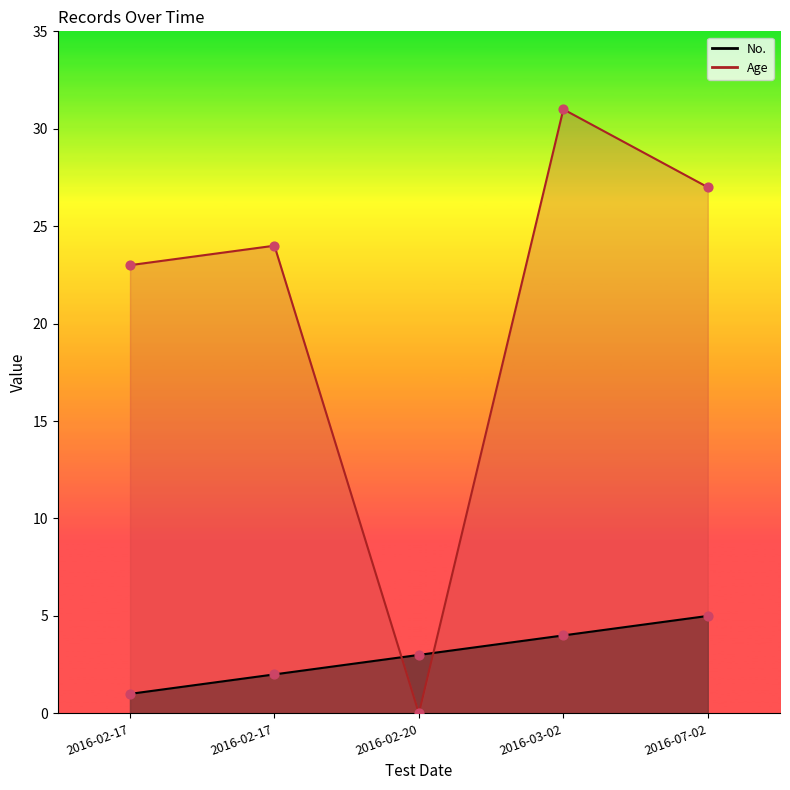

What are all the series names shown in the legend?

No., Age